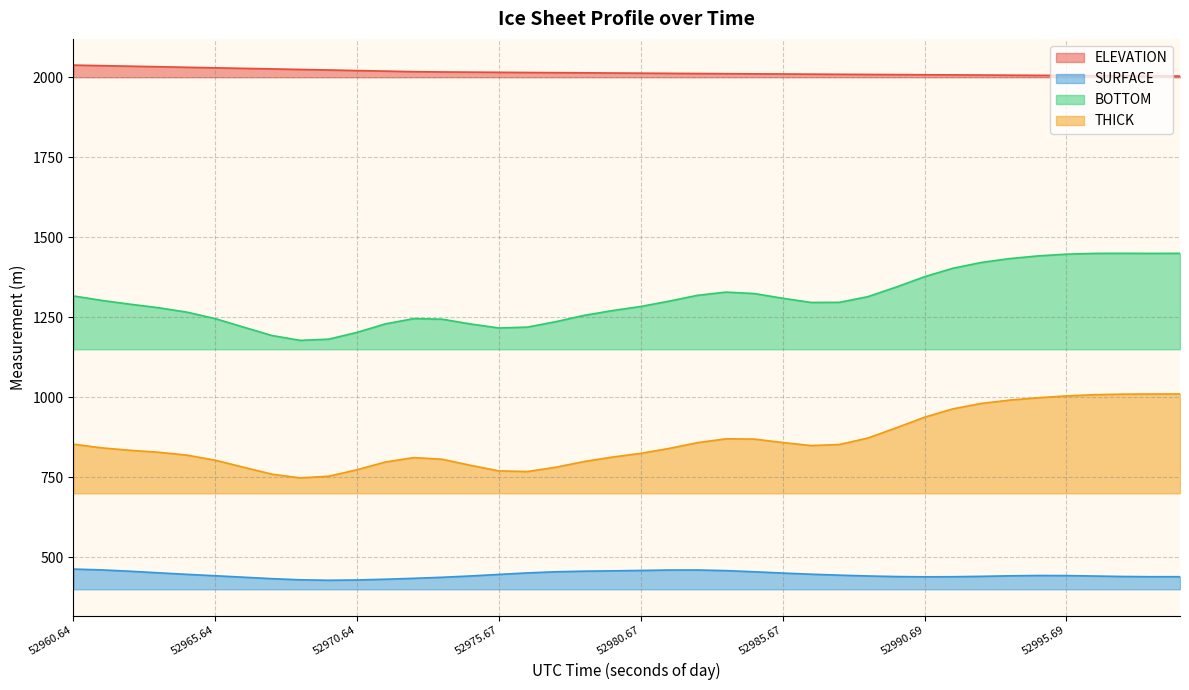

What is the difference between the ELEVATION values at 52994.69 and 52960.64?

32.0